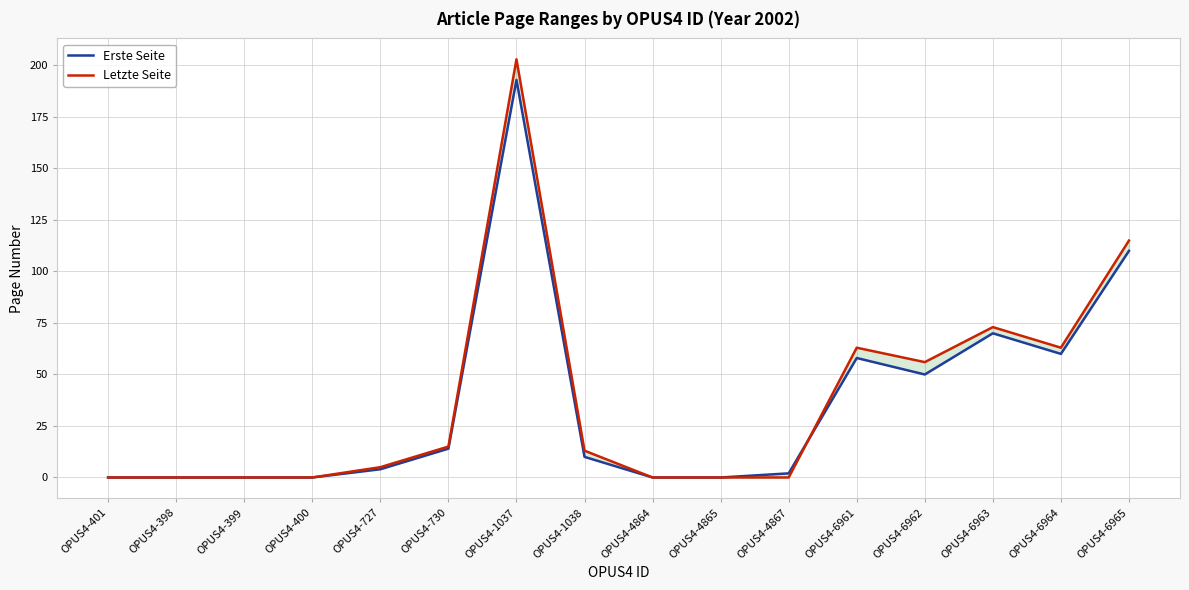

What is the sum of all Erste Seite values?

571